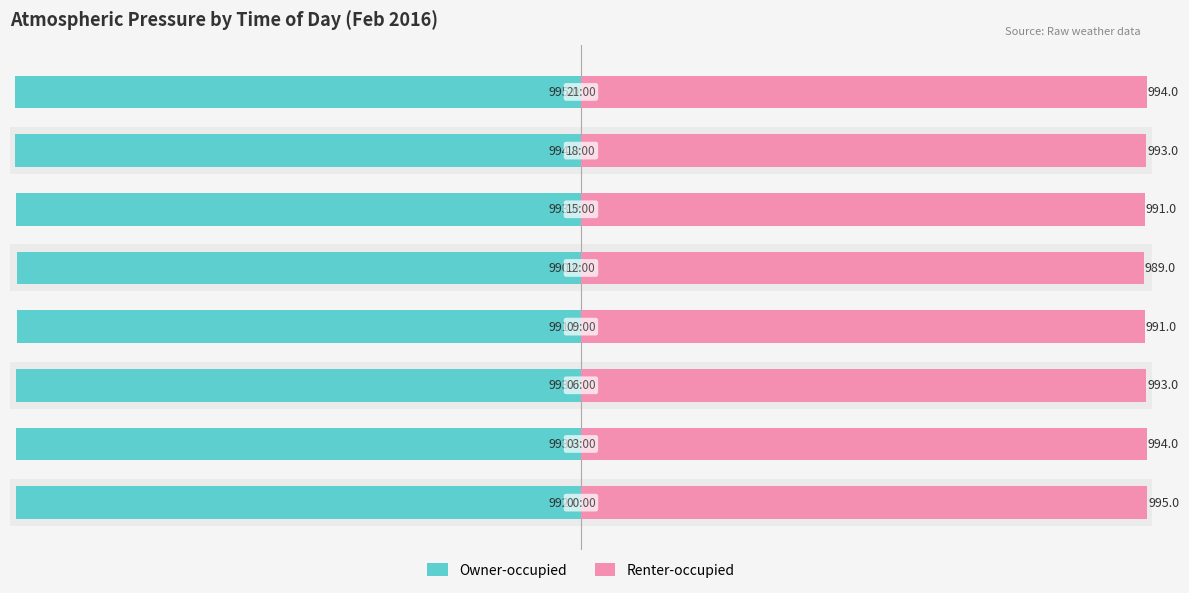

What is the maximum value for Renter-occupied?

995